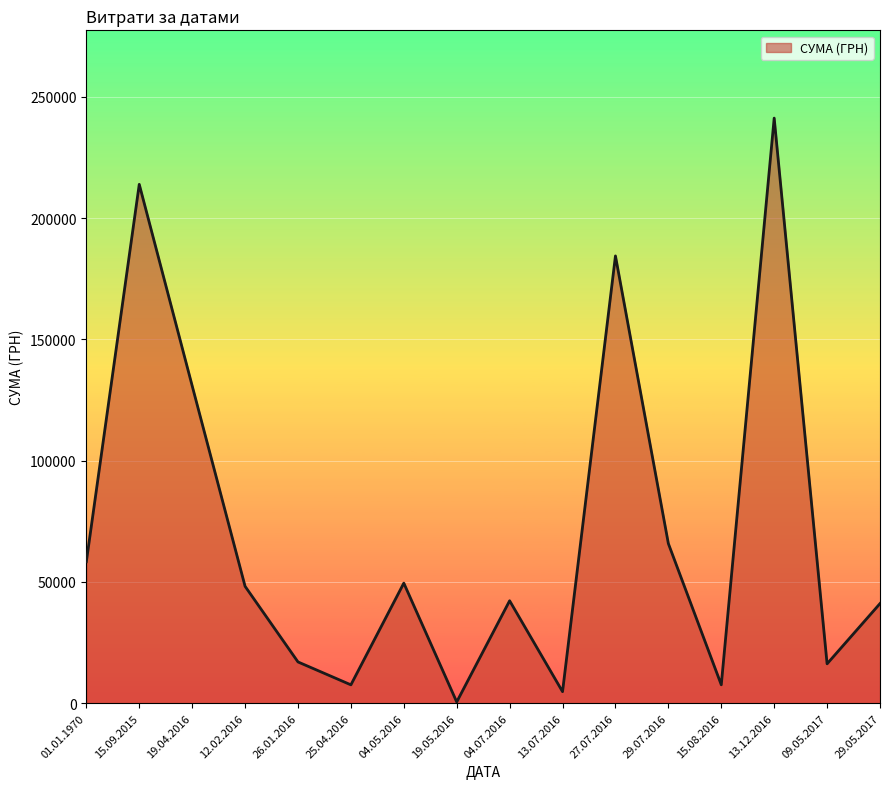

How many lines are shown in the chart?

1